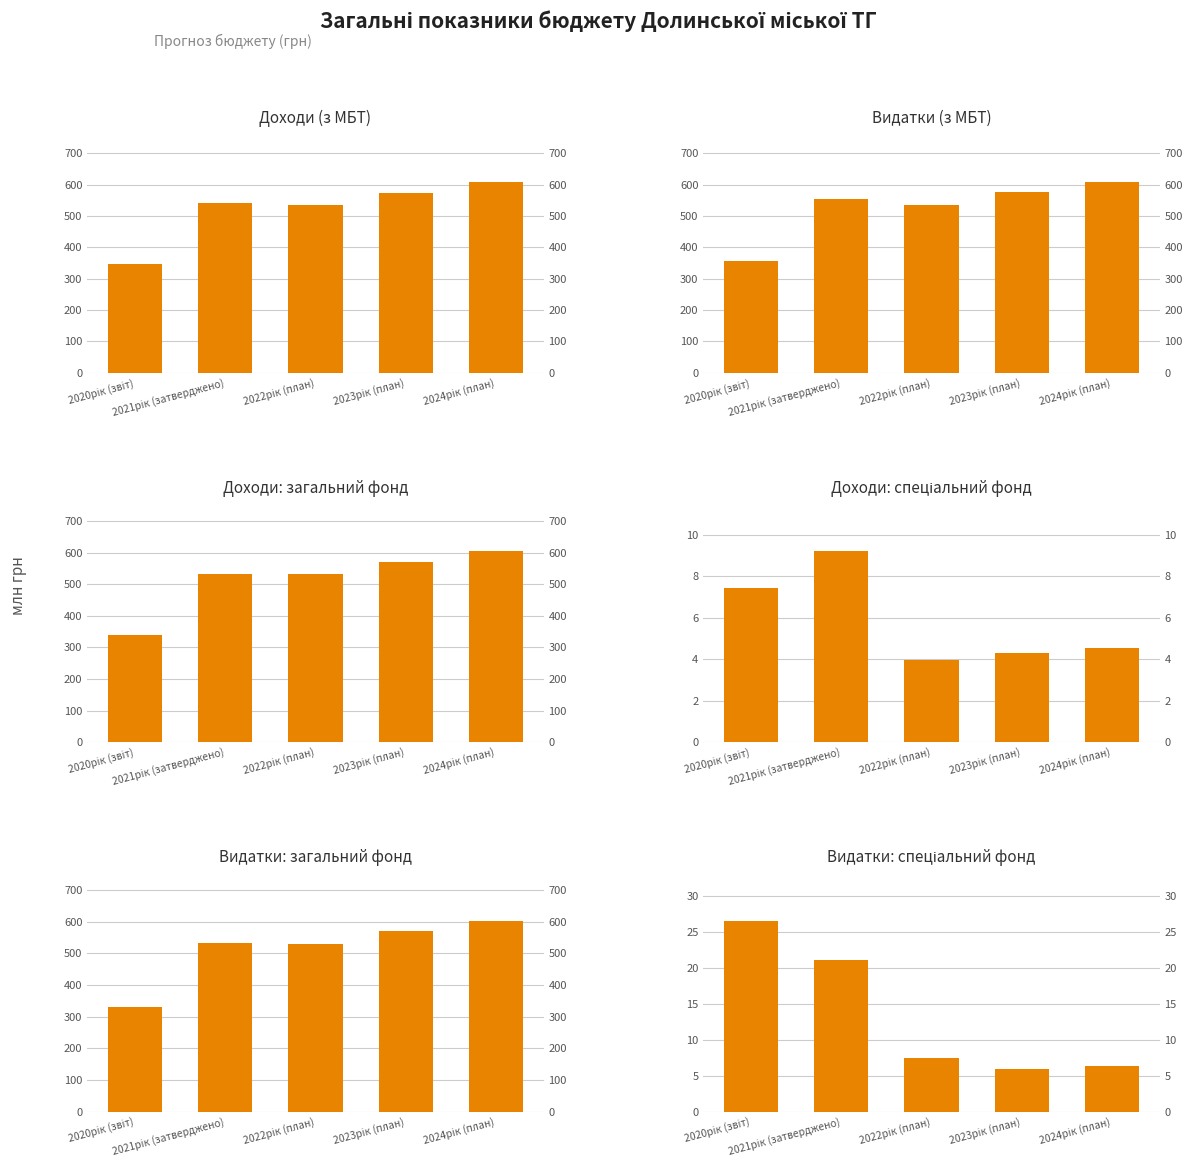

What is the difference between the maximum and minimum values in the спеціальний фонд (видатки) series?

20.6